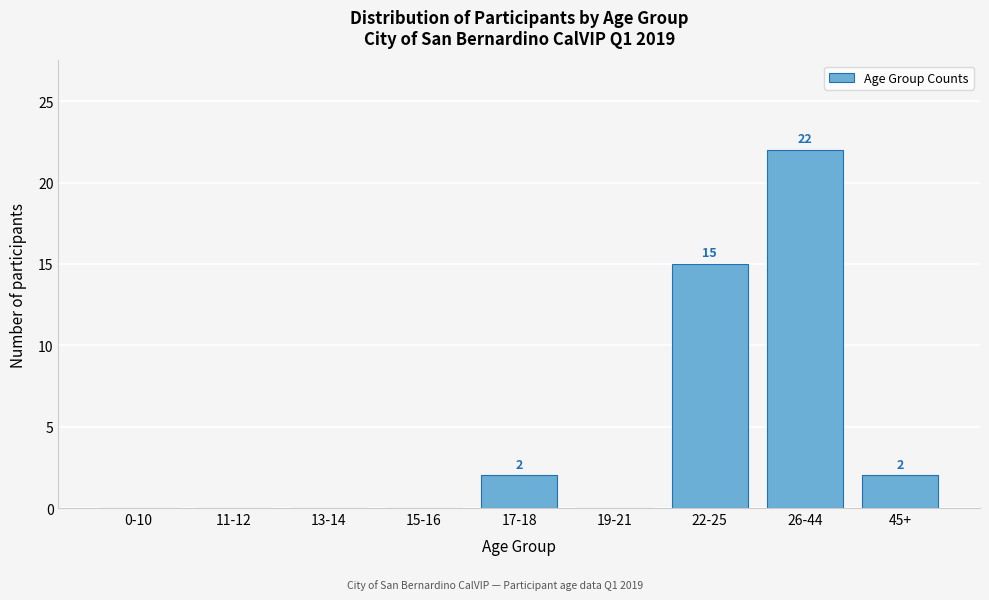

Reading left to right, transcribe all the data shown in this chart.

0-10=0	11-12=0	13-14=0	15-16=0	17-18=2	19-21=0	22-25=15	26-44=22	45+=2